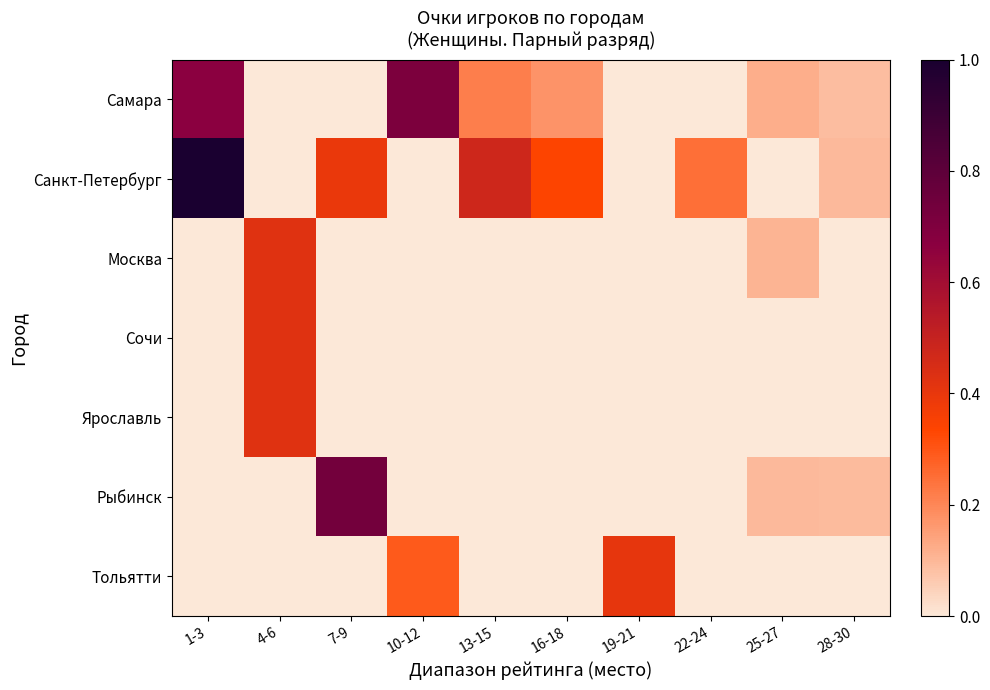

Reading right to left, extract all data points from this chart.

Самара: 28-30=0.1	25-27=0.1	22-24=0.0	19-21=0.0	16-18=0.2	13-15=0.2	10-12=0.7	7-9=0.0	4-6=0.0	1-3=0.7
Санкт-Петербург: 28-30=0.1	25-27=0.0	22-24=0.2	19-21=0.0	16-18=0.3	13-15=0.5	10-12=0.0	7-9=0.4	4-6=0.0	1-3=1.0
Москва: 28-30=0.0	25-27=0.1	22-24=0.0	19-21=0.0	16-18=0.0	13-15=0.0	10-12=0.0	7-9=0.0	4-6=0.4	1-3=0.0
Сочи: 28-30=0.0	25-27=0.0	22-24=0.0	19-21=0.0	16-18=0.0	13-15=0.0	10-12=0.0	7-9=0.0	4-6=0.4	1-3=0.0
Ярославль: 28-30=0.0	25-27=0.0	22-24=0.0	19-21=0.0	16-18=0.0	13-15=0.0	10-12=0.0	7-9=0.0	4-6=0.4	1-3=0.0
Рыбинск: 28-30=0.1	25-27=0.1	22-24=0.0	19-21=0.0	16-18=0.0	13-15=0.0	10-12=0.0	7-9=0.7	4-6=0.0	1-3=0.0
Тольятти: 28-30=0.0	25-27=0.0	22-24=0.0	19-21=0.4	16-18=0.0	13-15=0.0	10-12=0.3	7-9=0.0	4-6=0.0	1-3=0.0